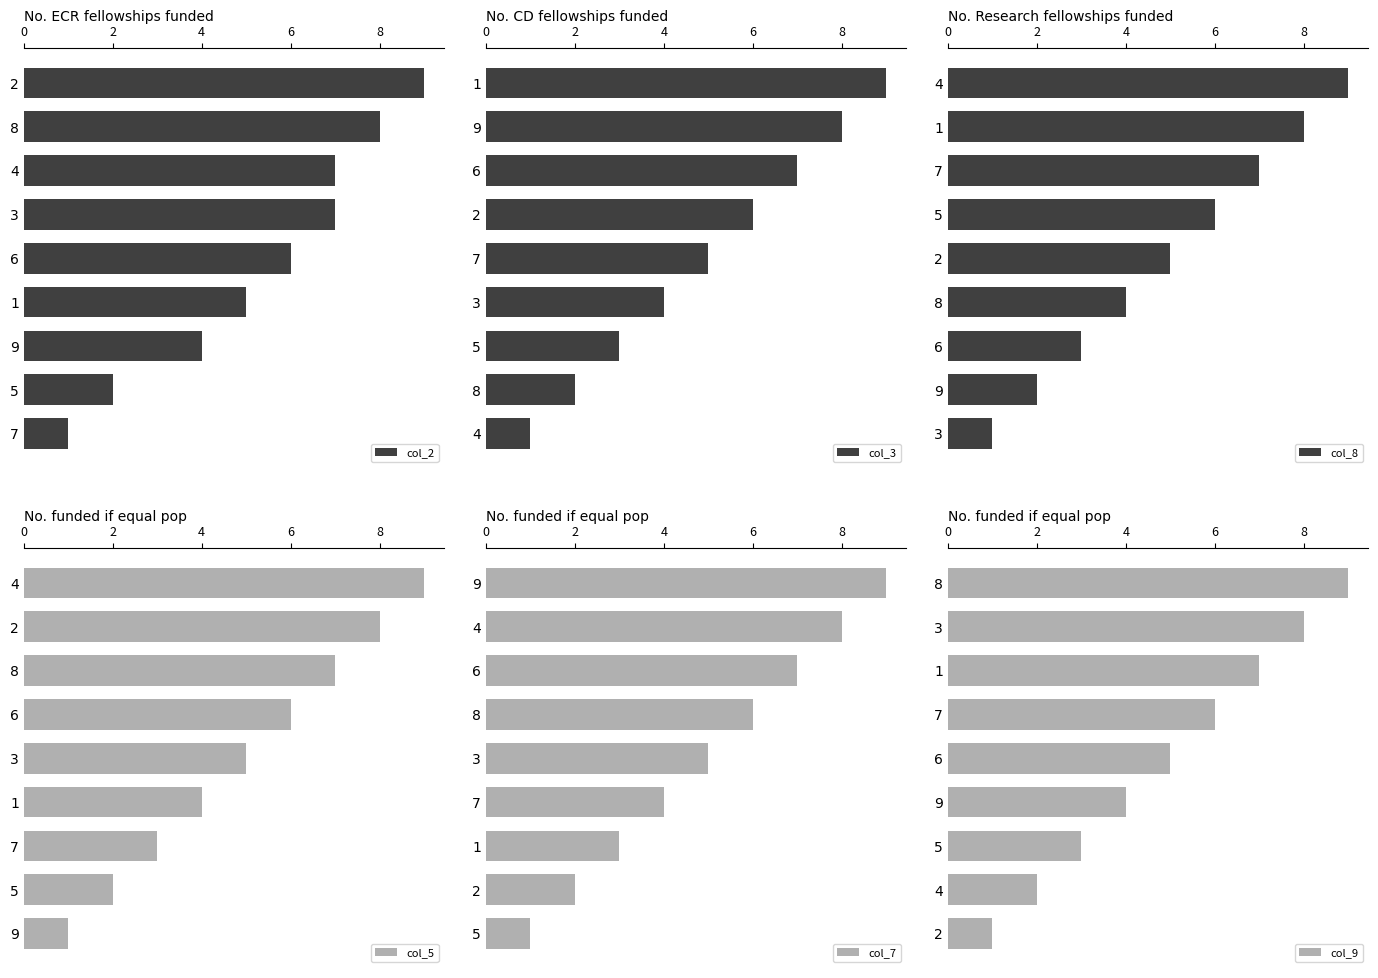

The col_3 series shows 0 at 8. True or false?

False